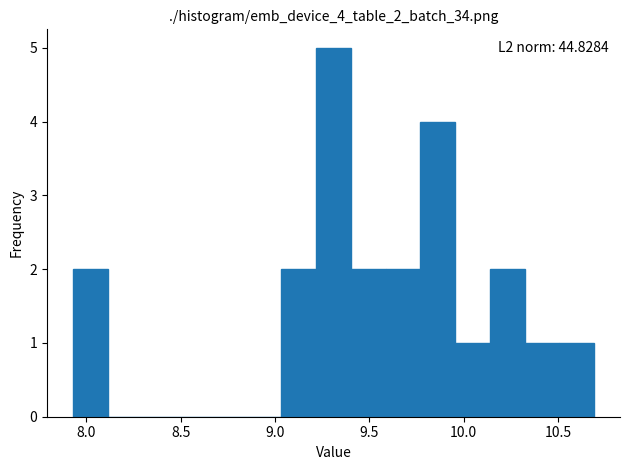

Read against the x-axis, roughly where is the centre of the tallest bar?

9.30